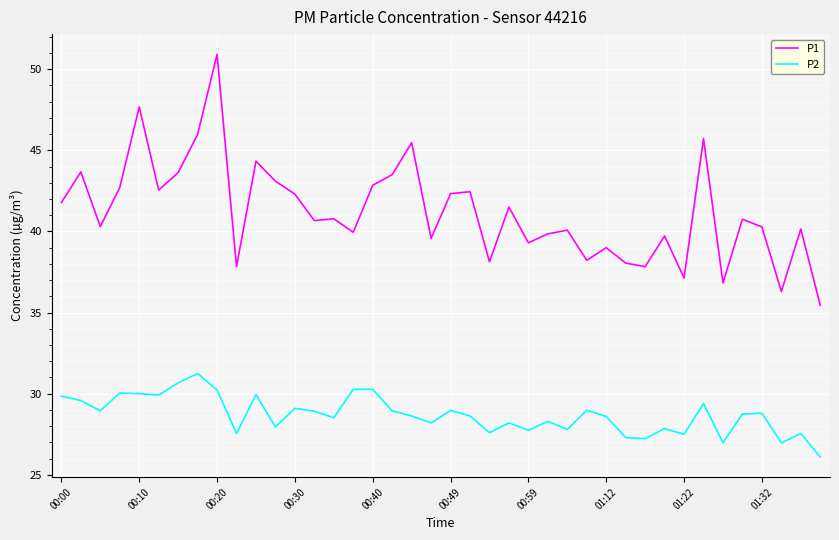

Which series has the largest range (max minus min)?

P1